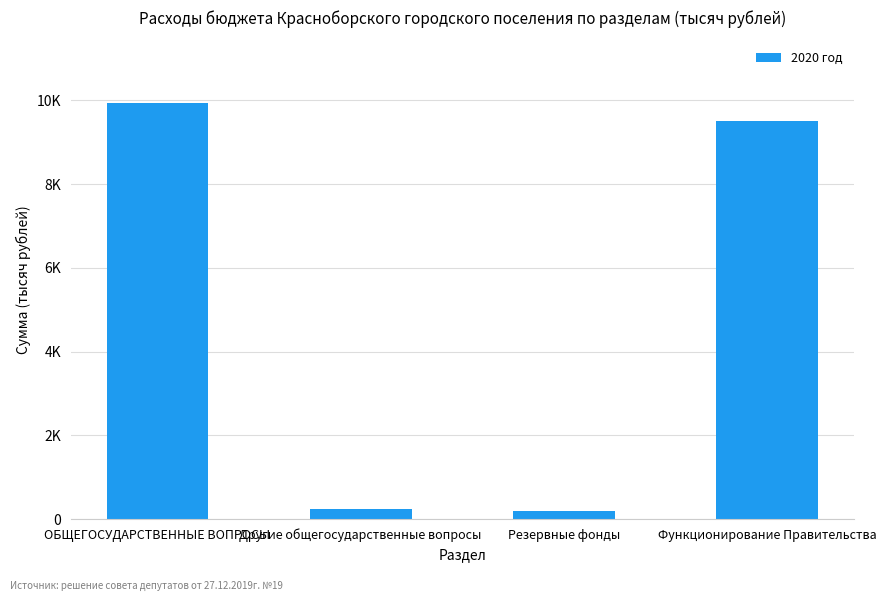

What is the smallest value displayed?

200